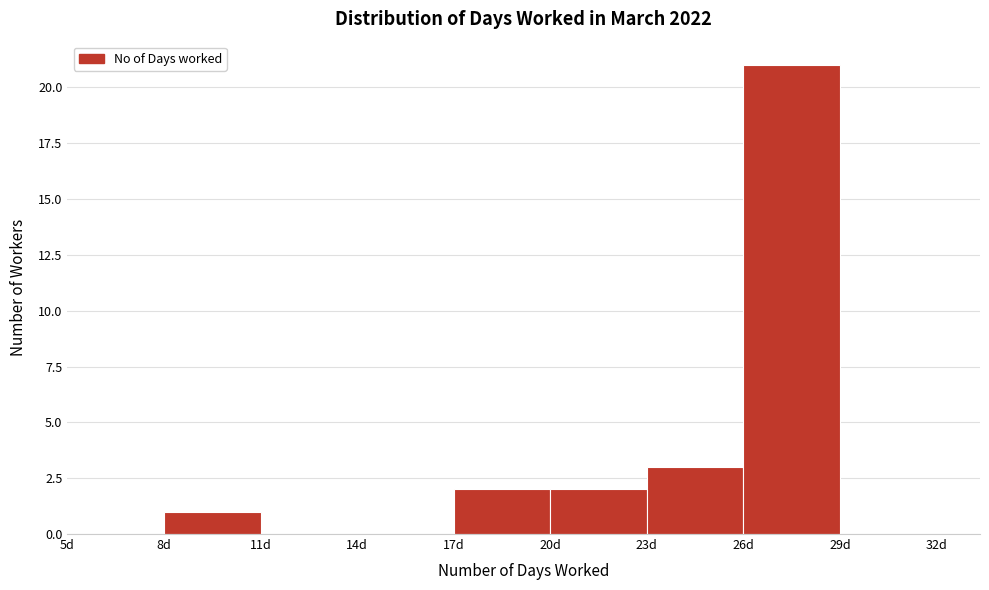

Which range on the x-axis has the tallest bar?

26 to 29